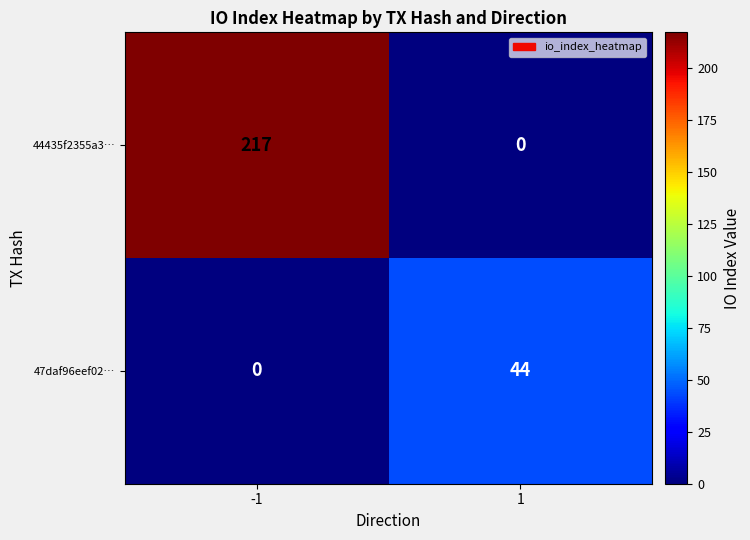

Which series has the widest spread of values?

44435f2355a3…